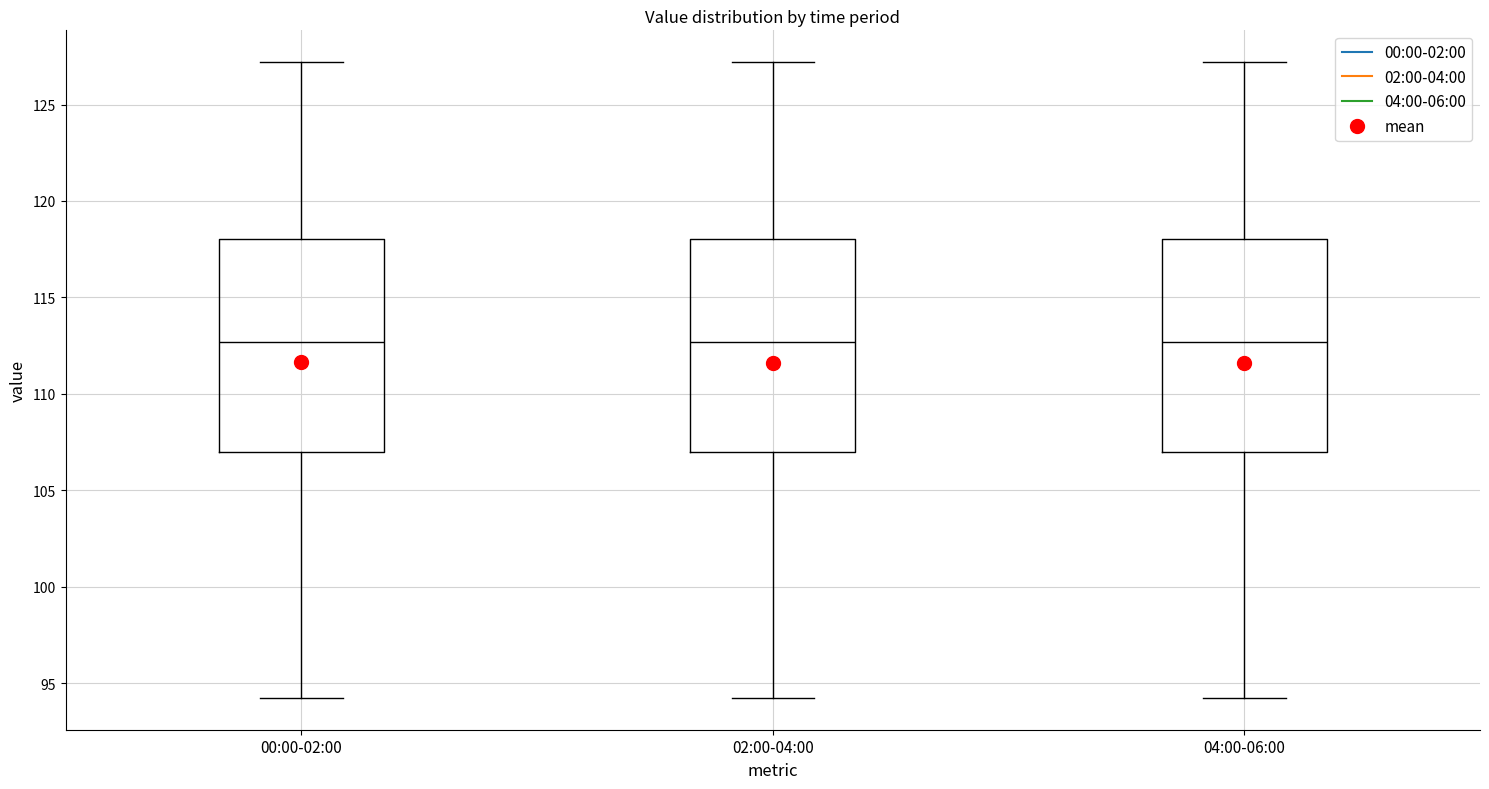

Where does the upper whisker of the box for 00:00-02:00 end on the y-axis? The values are not printed on the chart, so give them approximately, as read against the axis.

127.0